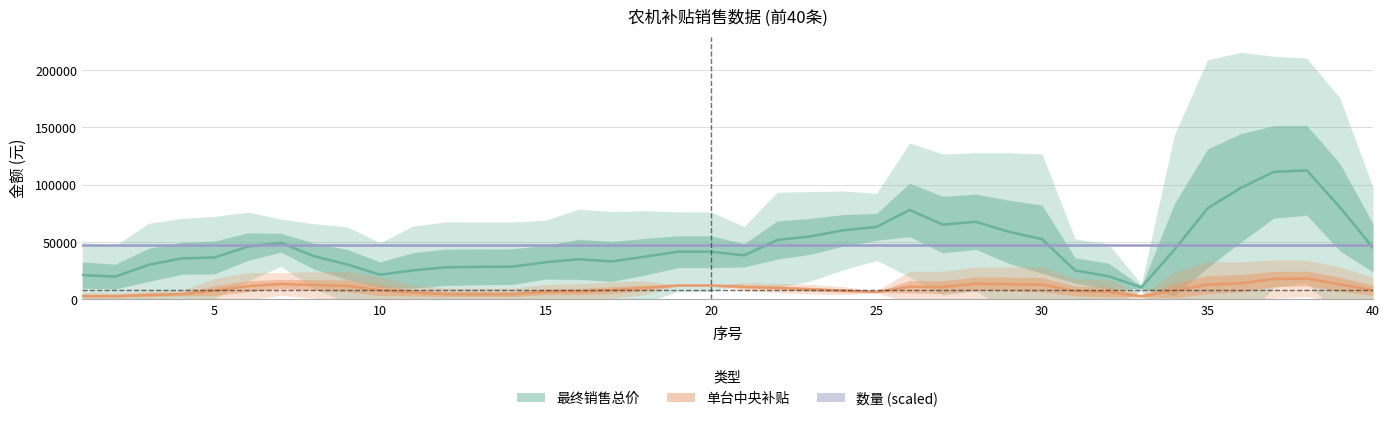

The 最终销售总价 series shows 13911.2 at 13. True or false?

False